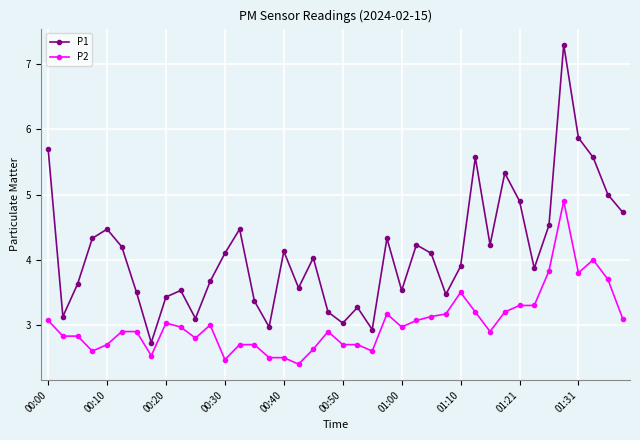

List the series in order of their overall mean, highest first.

P1, P2